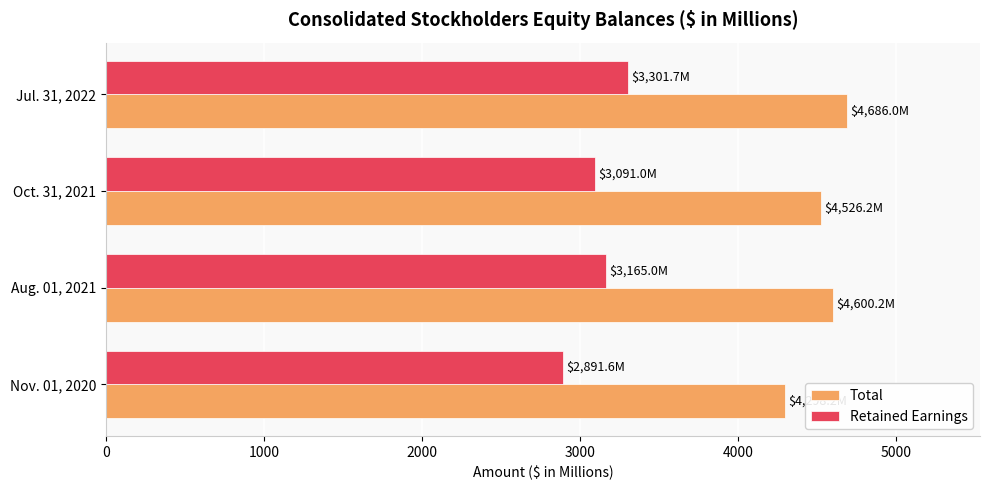

What is the difference between the highest and lowest values at Aug. 01, 2021?

1435.2